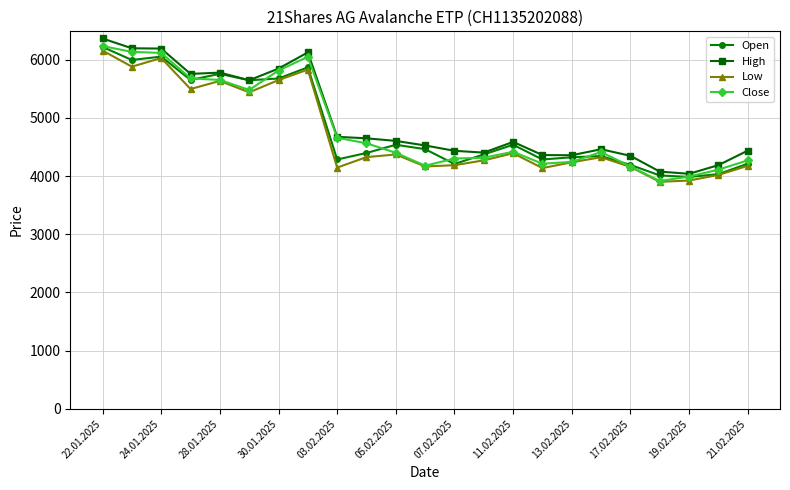

What is the lowest value of the Close series?

3915